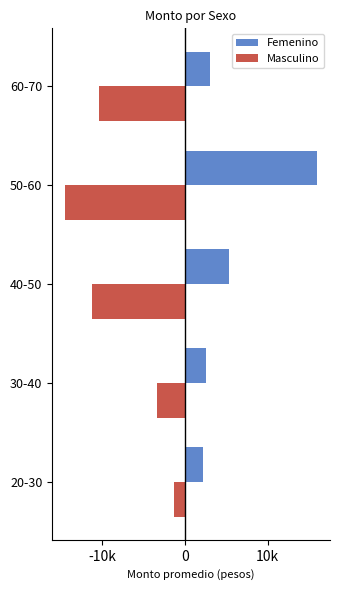

What are all the series names shown in the legend?

Femenino, Masculino